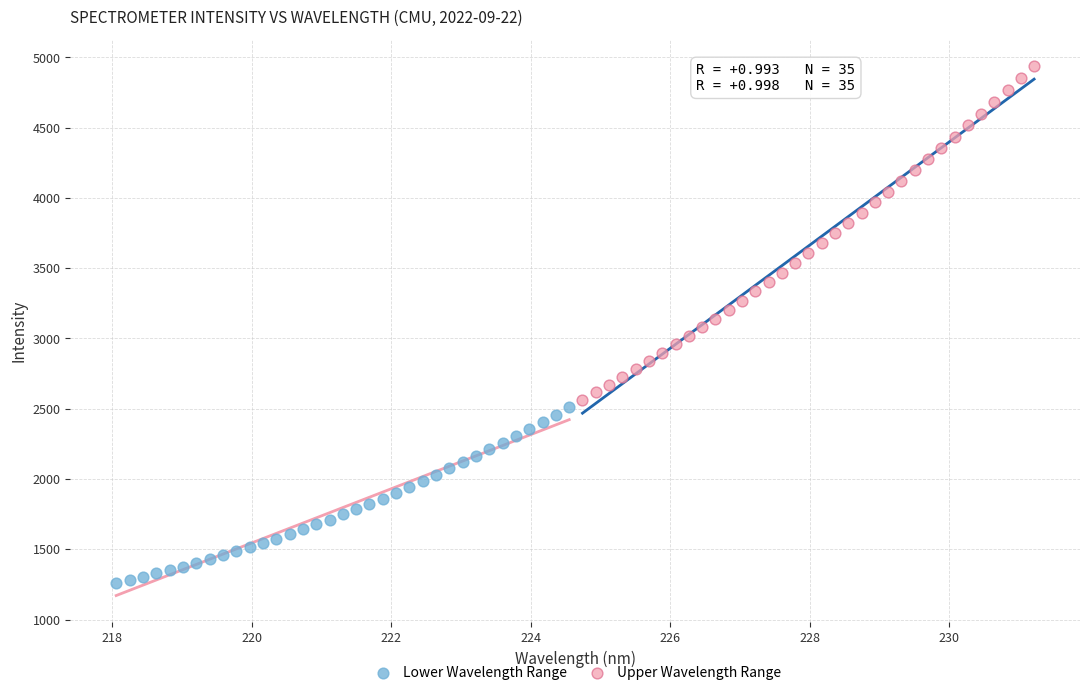

Which series has the widest spread of Y values?

Upper Wavelength Range